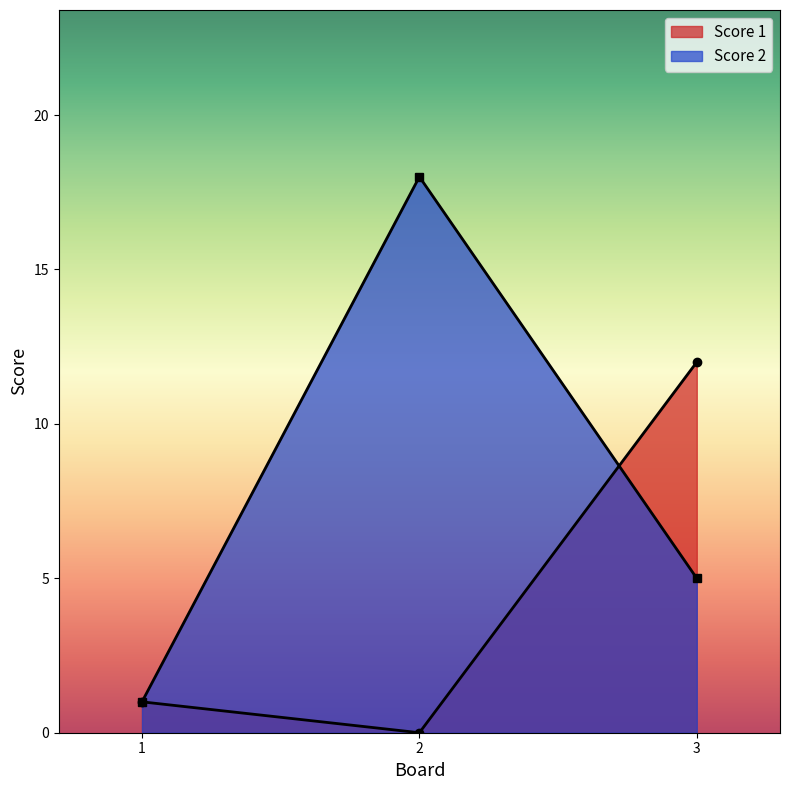

Reading right to left, extract all data points from this chart.

Score 1: 12	0	1
Score 2: 5	18	1